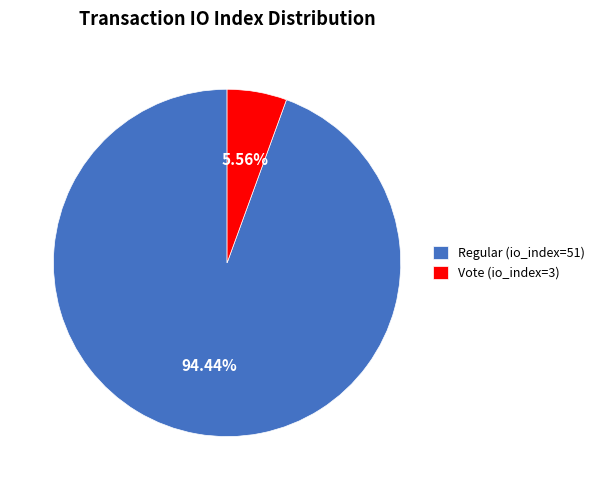

To the nearest percent, what portion does Vote (io_index=3) represent?

6%